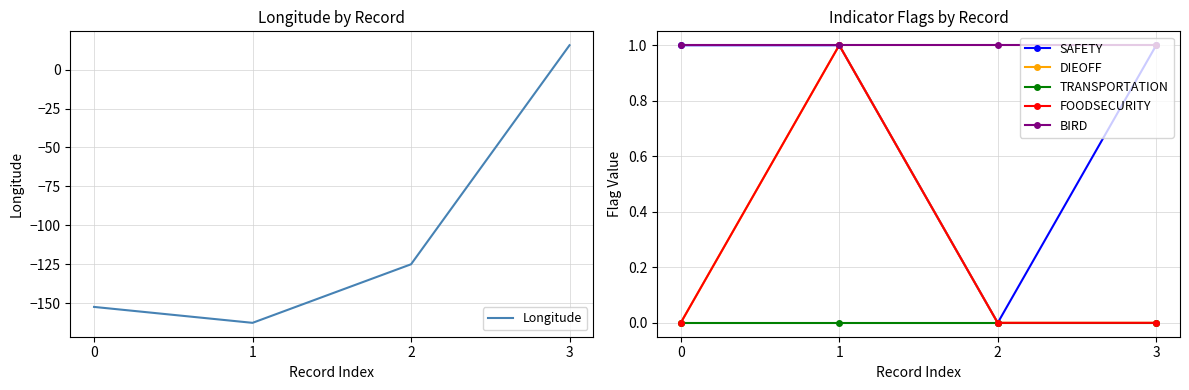

Which series has the widest spread of values?

Longitude